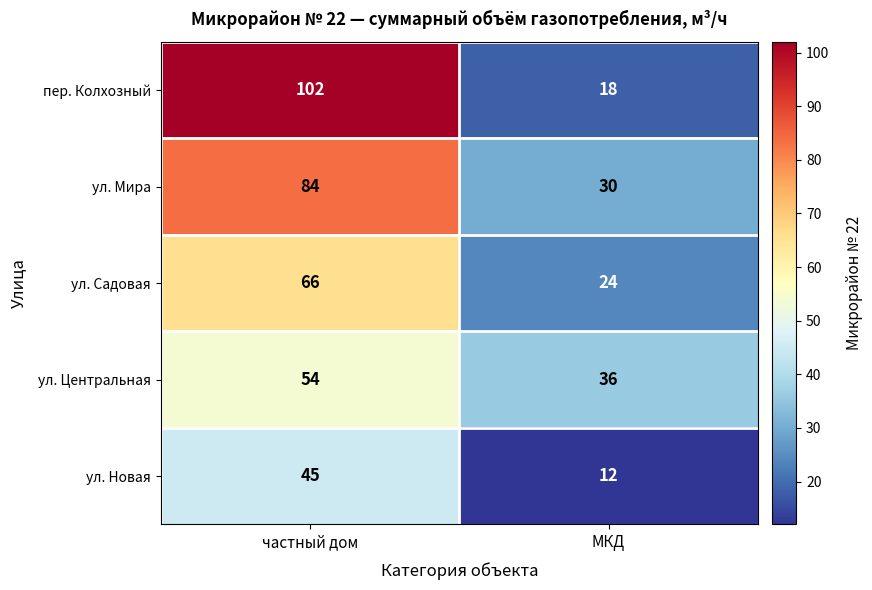

Rank the series at МКД from highest to lowest value.

ул. Центральная, ул. Мира, ул. Садовая, пер. Колхозный, ул. Новая